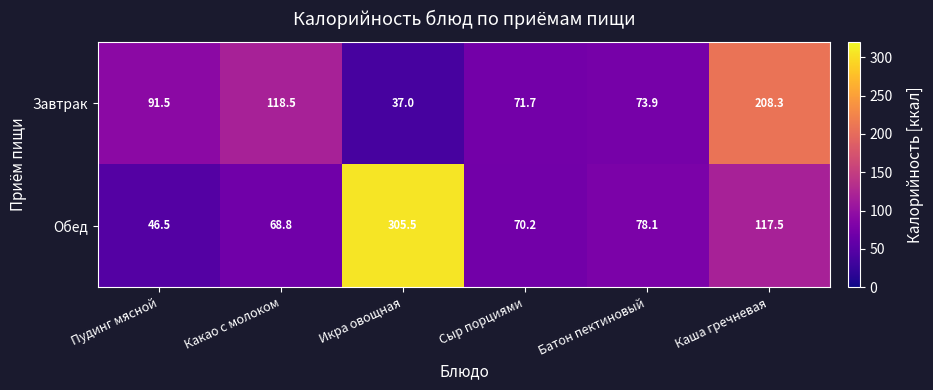

How many categories are shown in the chart?

6